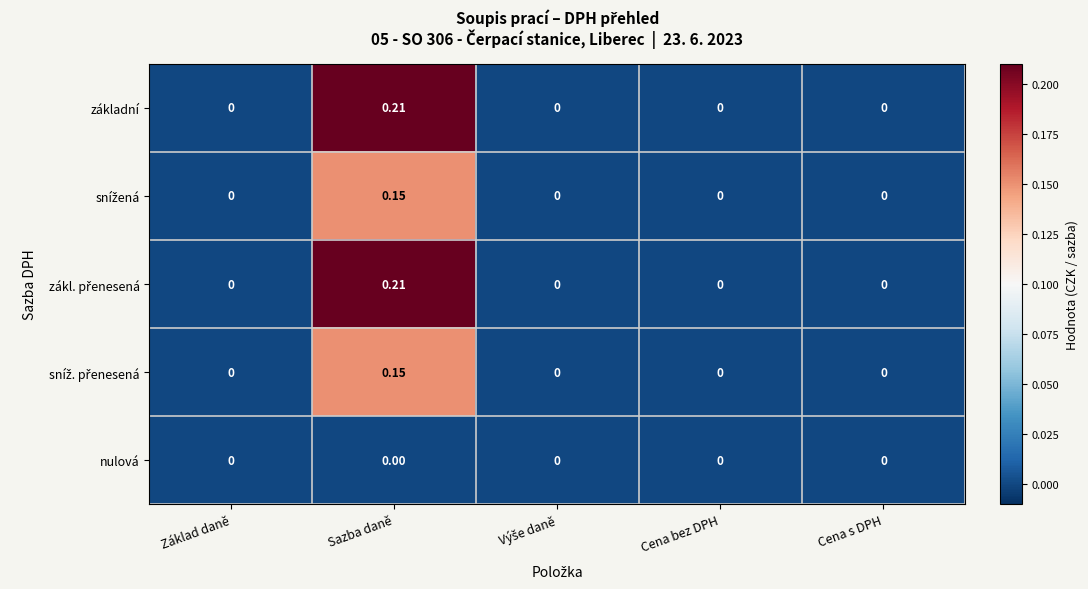

At which category does the chart reach its peak across all series?

Sazba daně